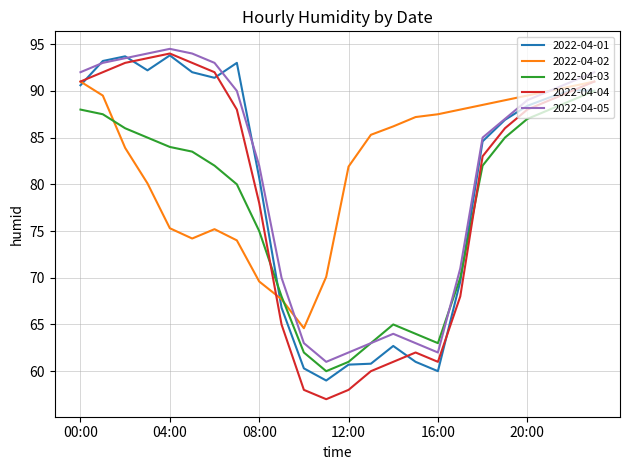

Which series has the widest spread of values?

2022-04-04